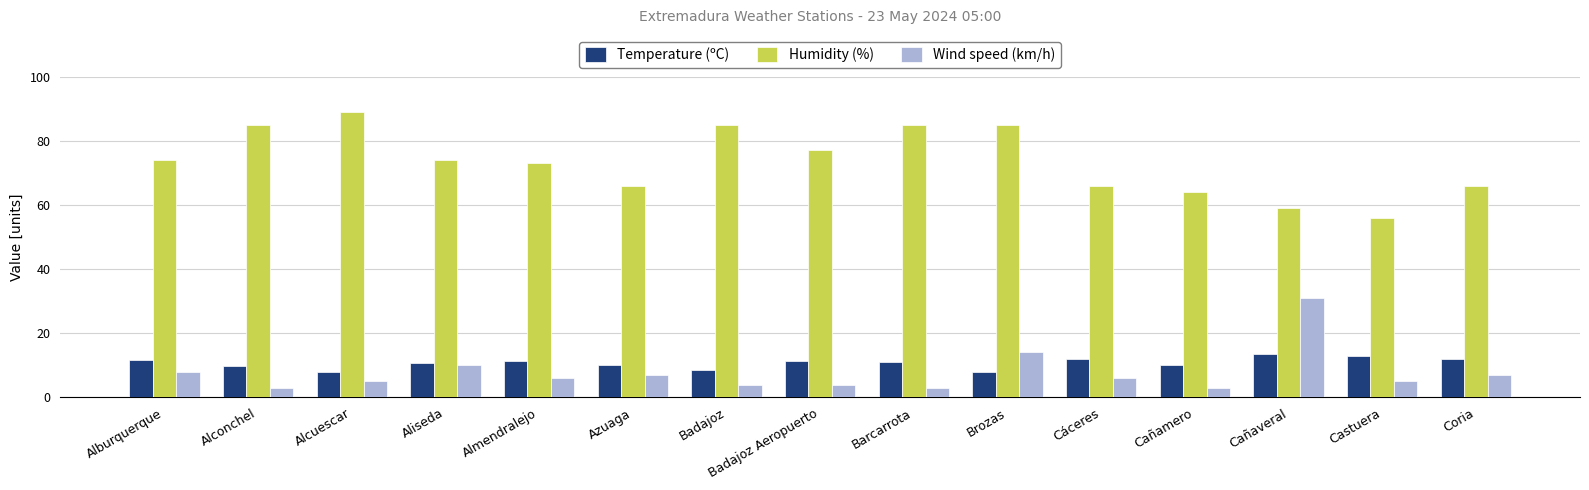

Between Badajoz and Castuera, which series saw the biggest shift?

Humidity (%)